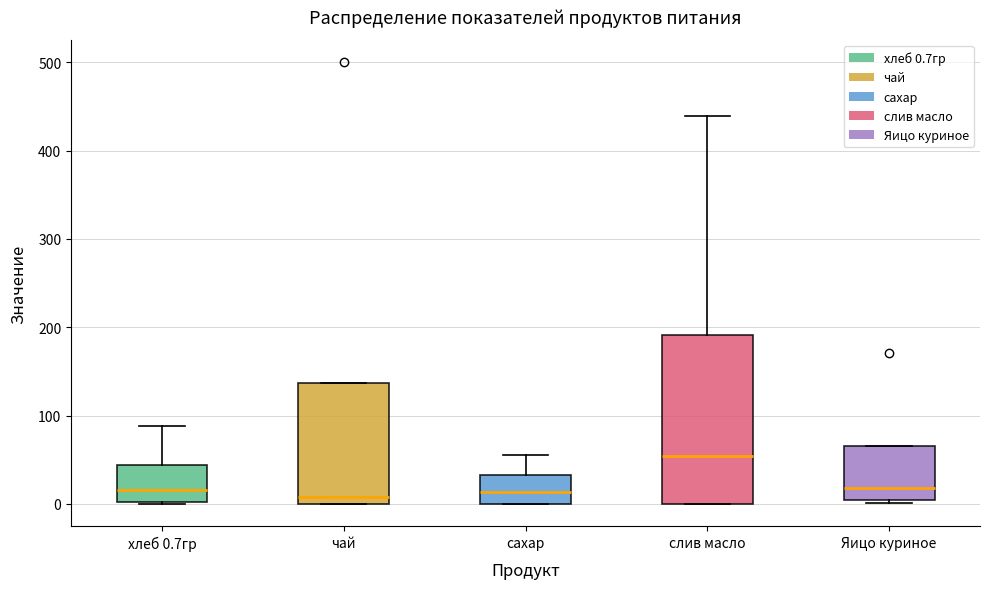

Where does the median line of the box for чай sit on the y-axis? The values are not printed on the chart, so give them approximately, as read against the axis.

10